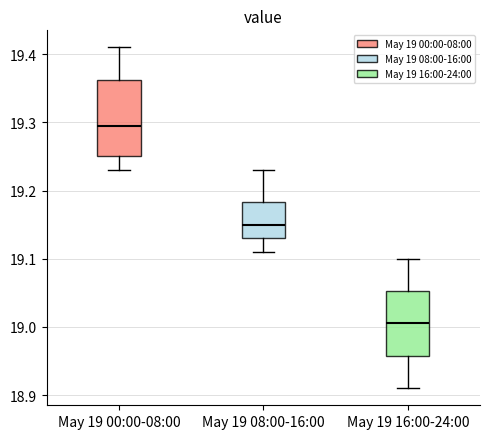

Where does the upper whisker of the box for May 19 00:00-08:00 end on the y-axis? The values are not printed on the chart, so give them approximately, as read against the axis.

19.41